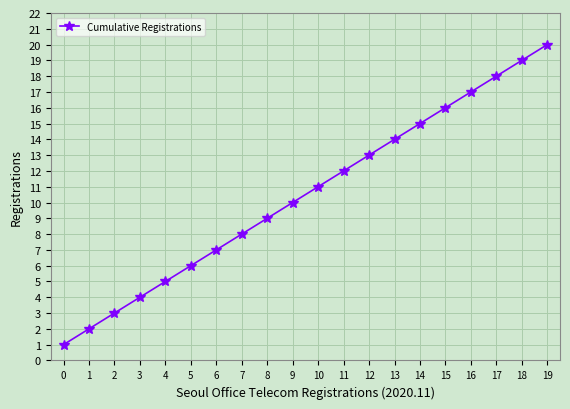

Is it true that the value at 11 is 12?

True